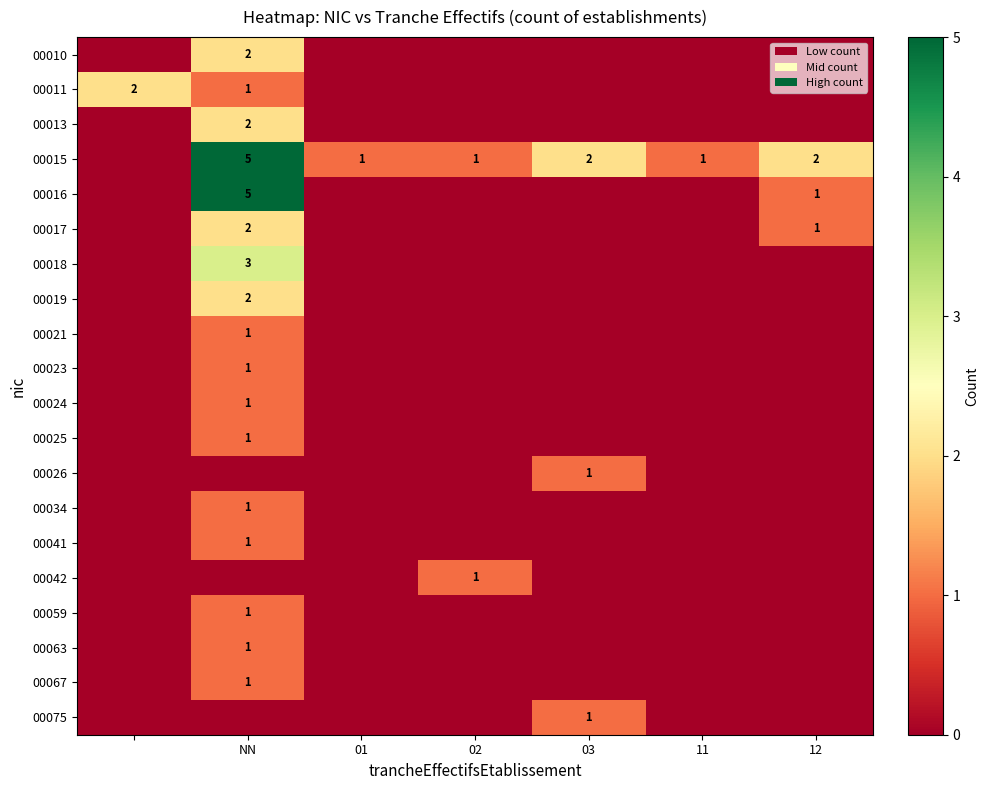

Is it true that 00016 equals 1 at 12?

True